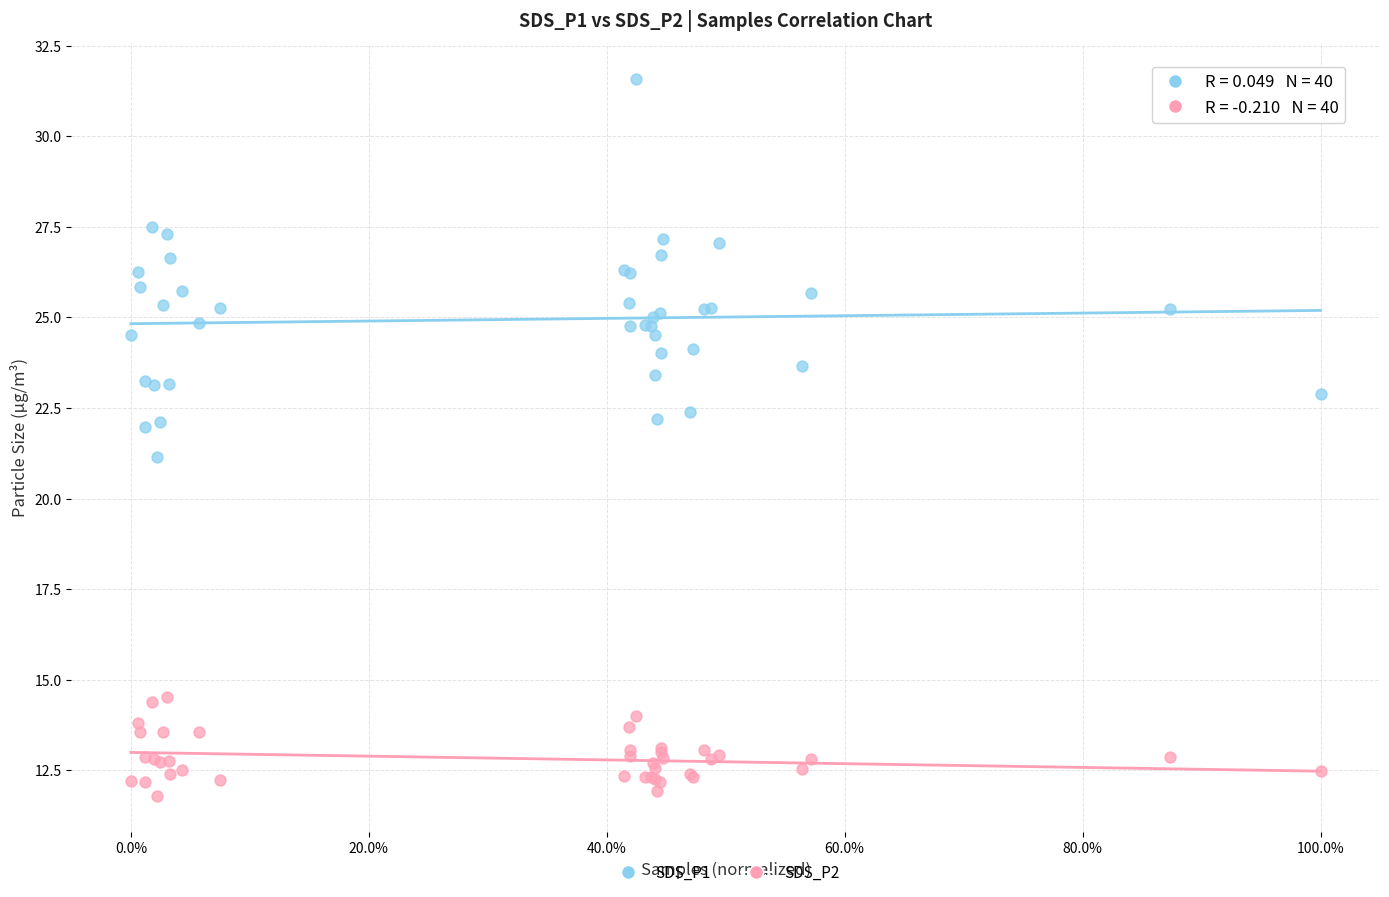

Which series has the largest Y range (max minus min)?

SDS_P1